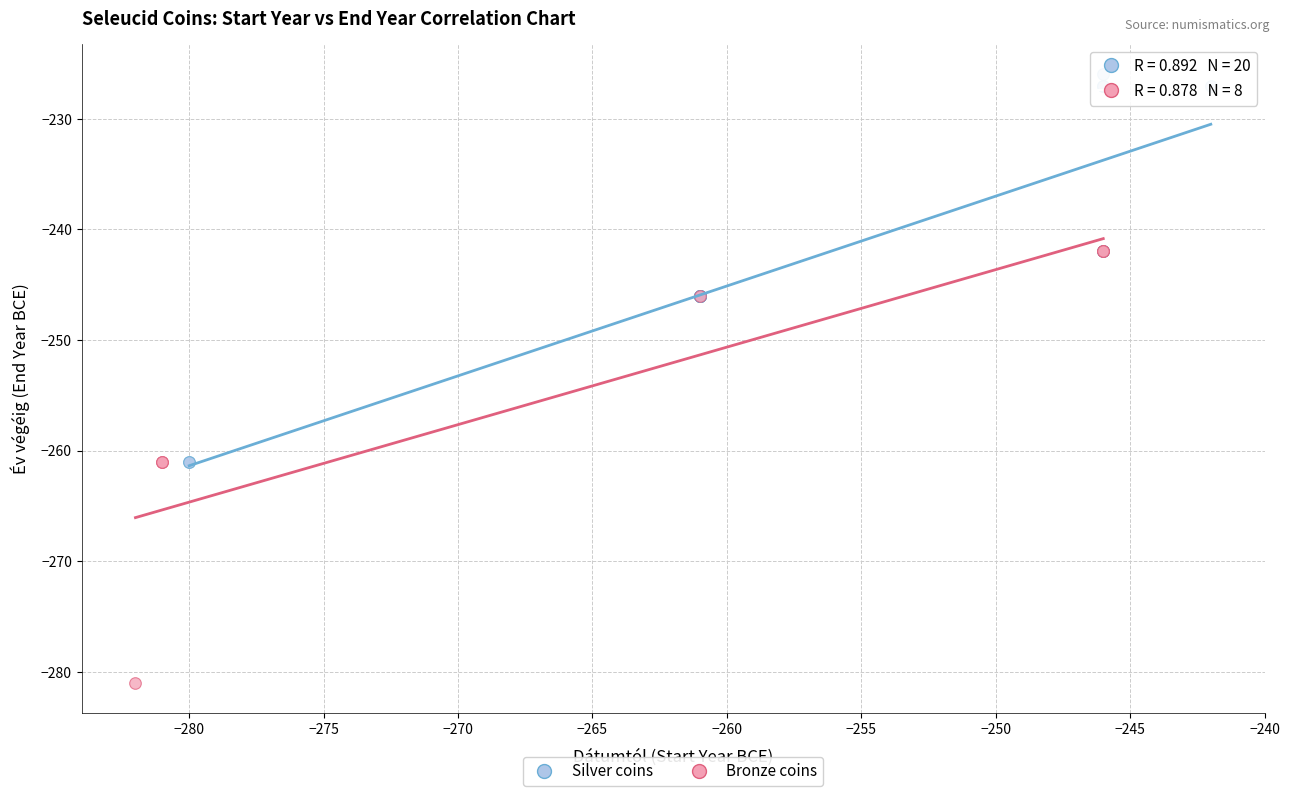

Which series contains the lowest Y value?

Bronze coins